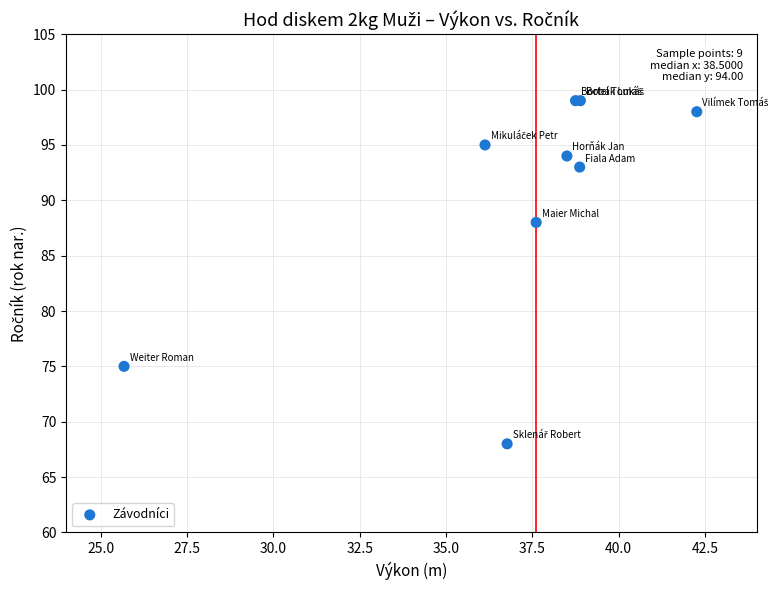

What Y value in the scatter plot is closest to 83?

88